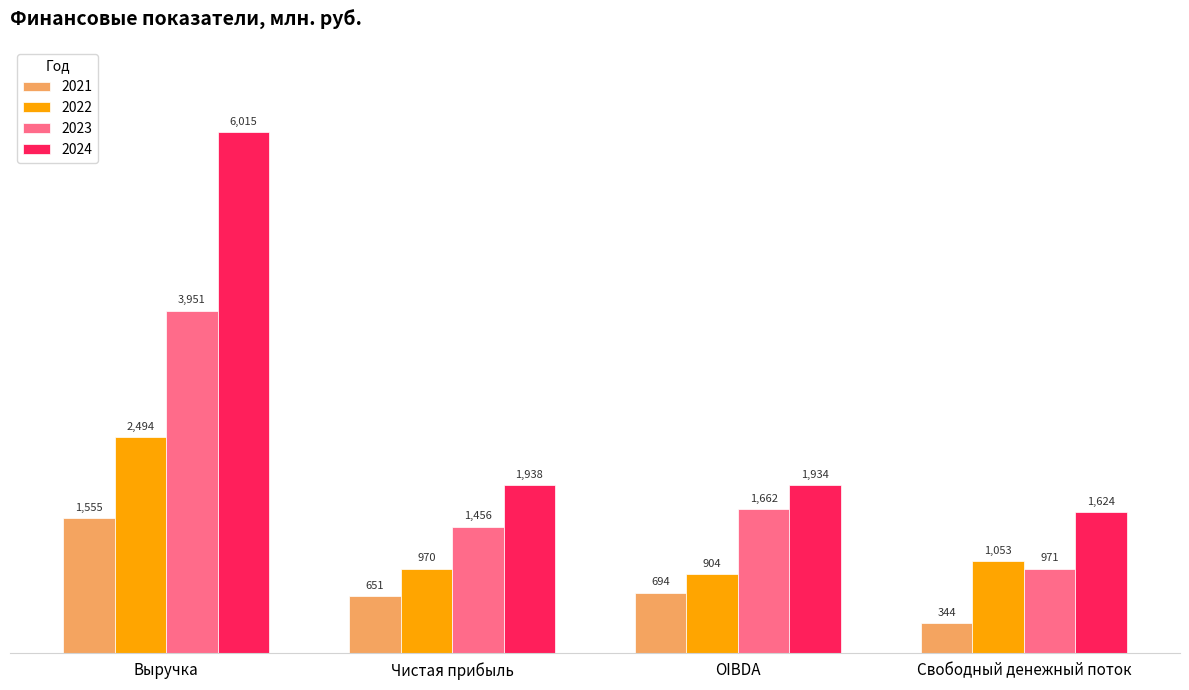

Which series has the widest spread of values?

2024